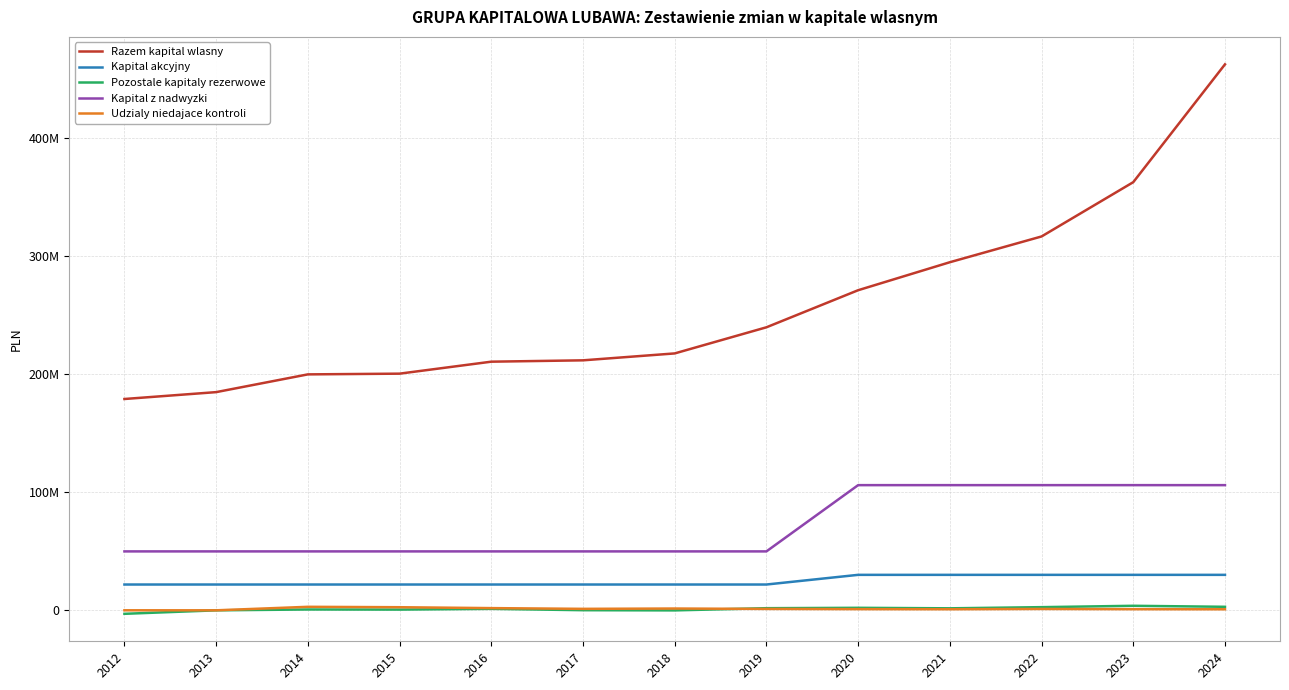

Does the chart have visible grid lines?

Yes